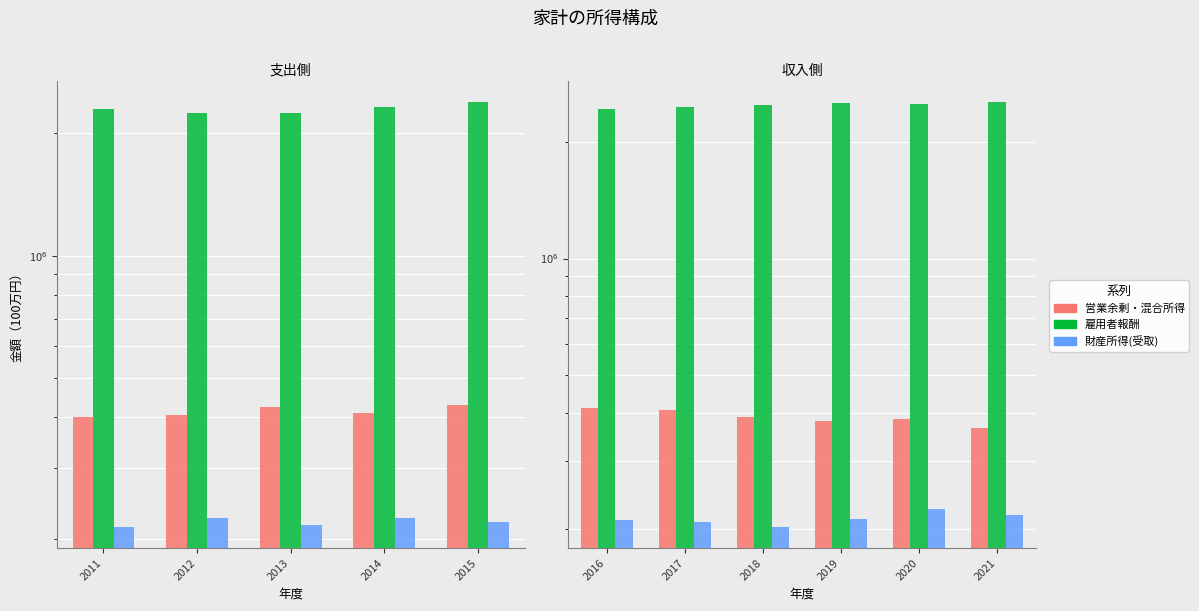

What is the sum of the 財産所得(受取) values at 2019 and 2016?

423357